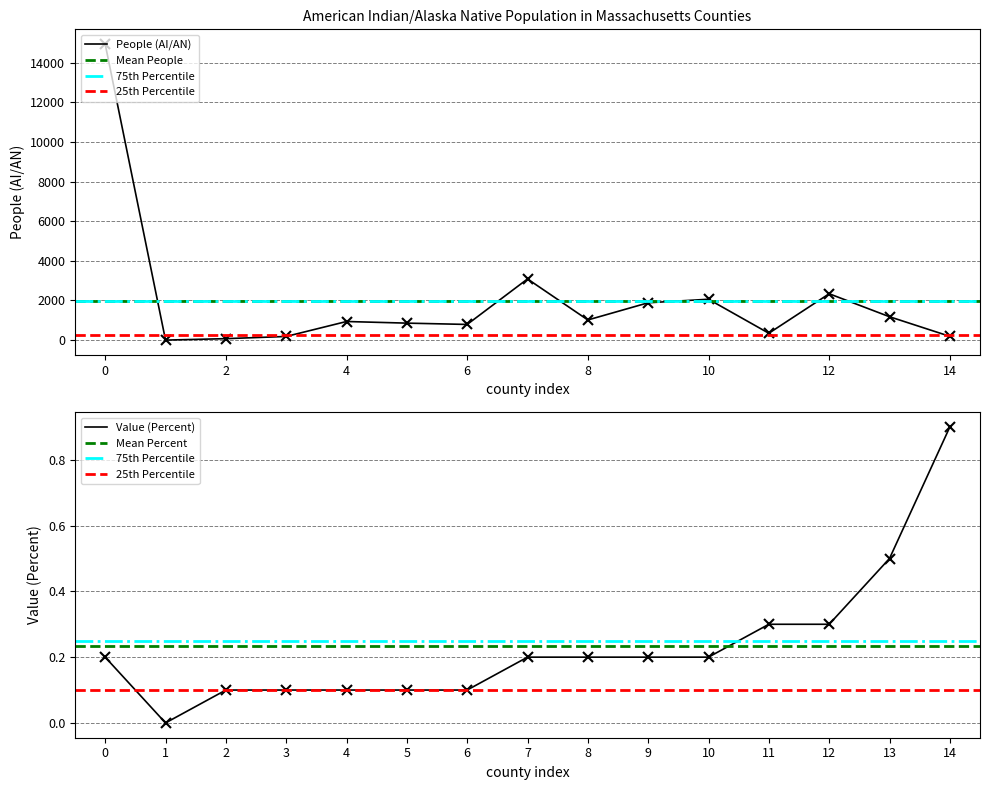

What is the difference between the maximum and second lowest values in the Value (Percent) series?

0.8